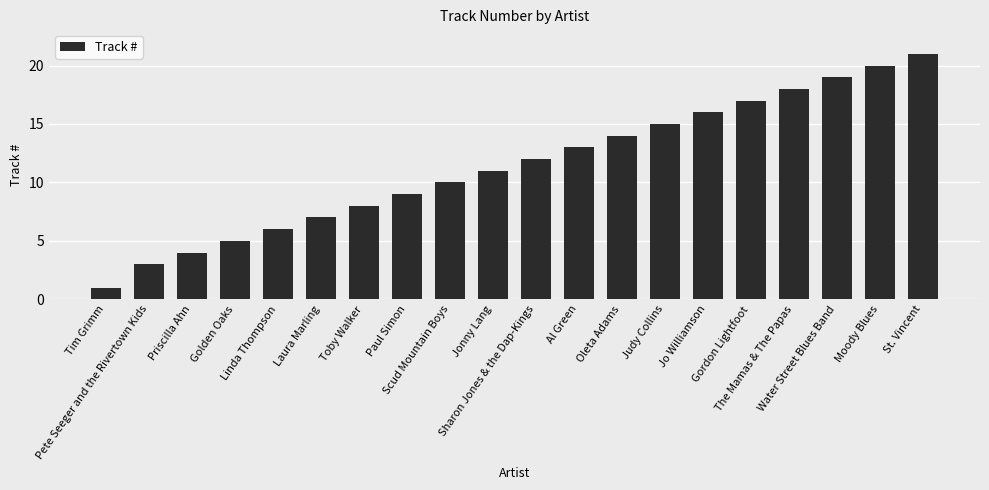

Does the chart contain any negative values?

No